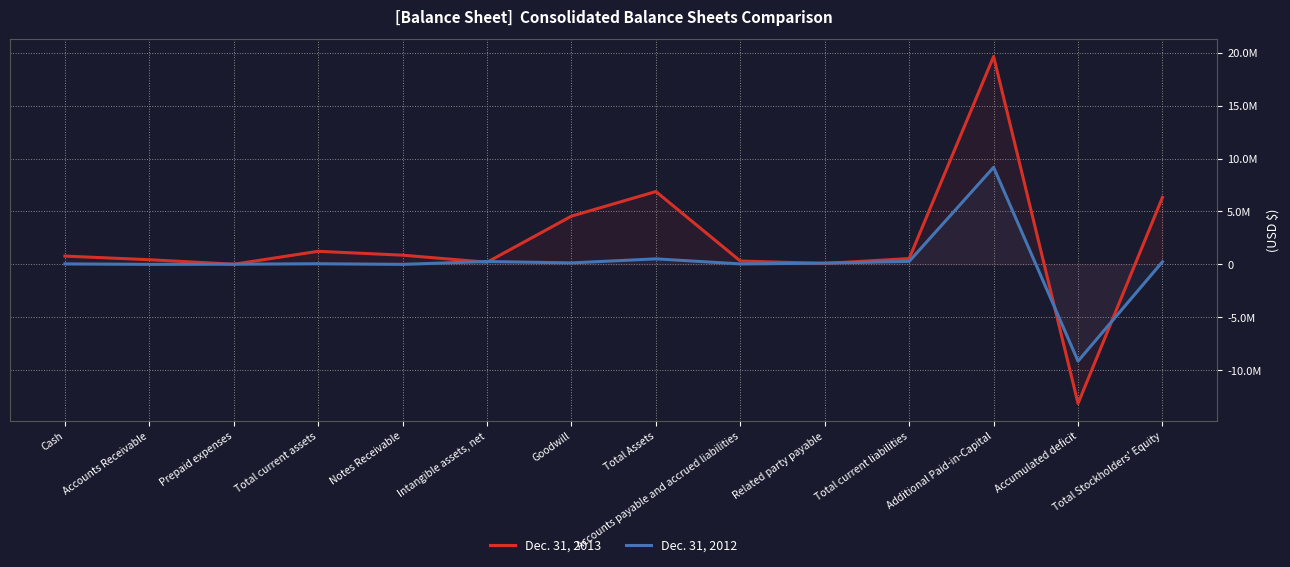

What position from the right is Cash?

14